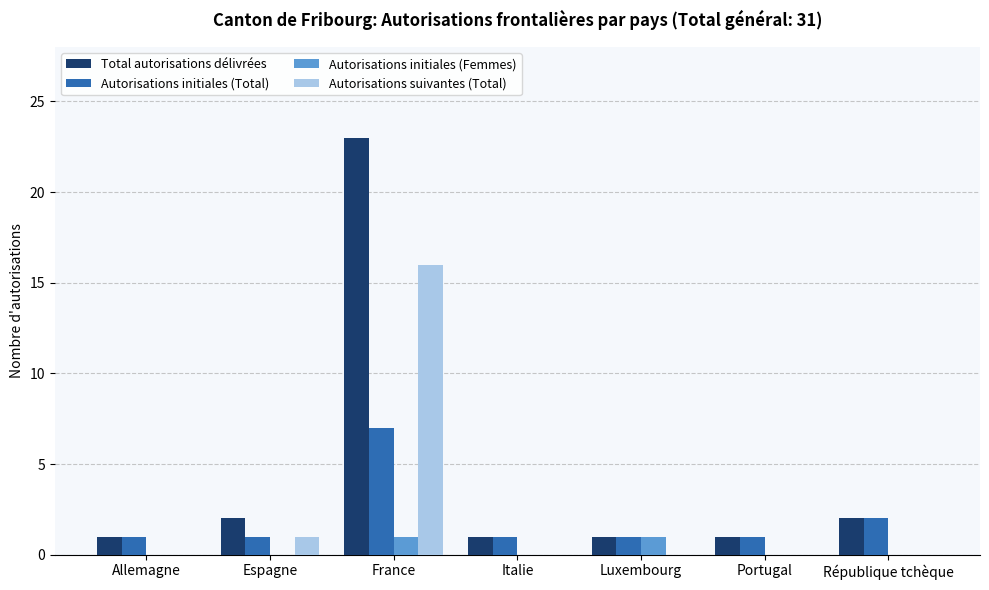

Is it true that Autorisations suivantes (Total) equals 8 at France?

False